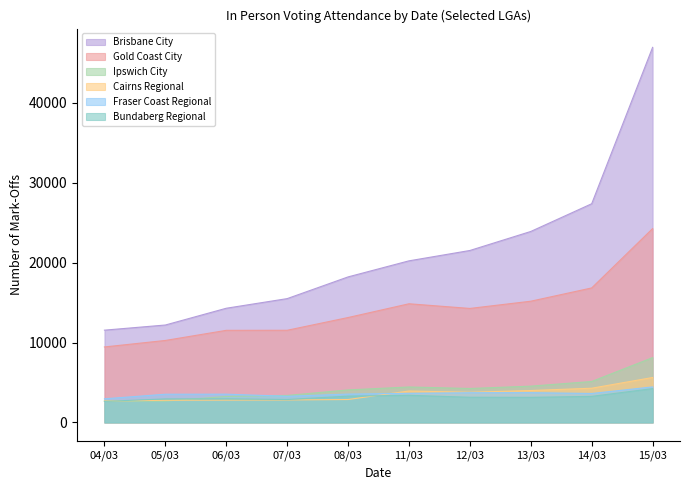

True or false: Fraser Coast Regional and Brisbane City cross at least once.

False